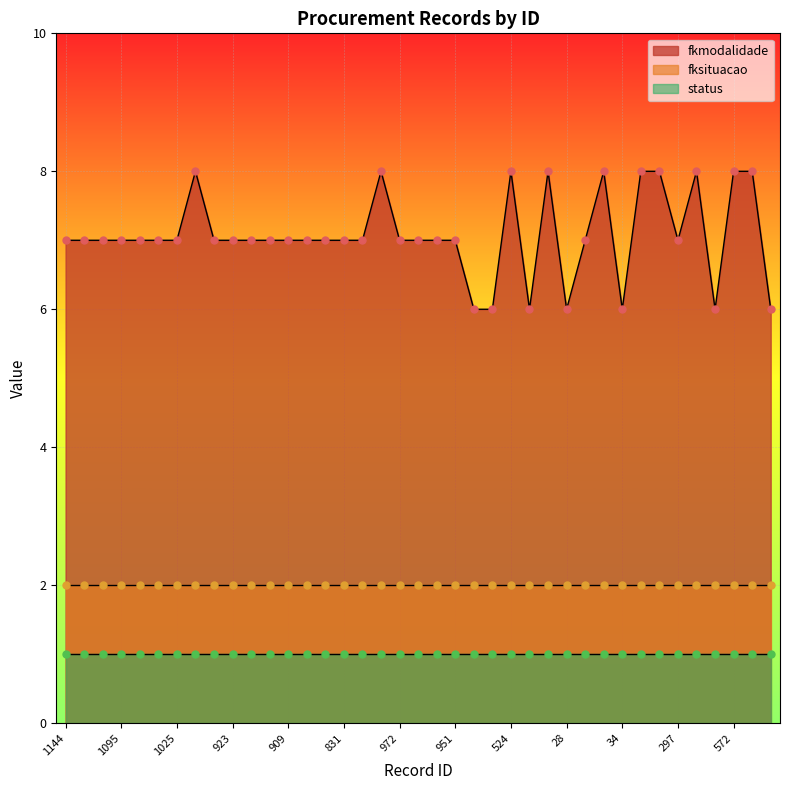

At which category is the sum across all series the highest?

825